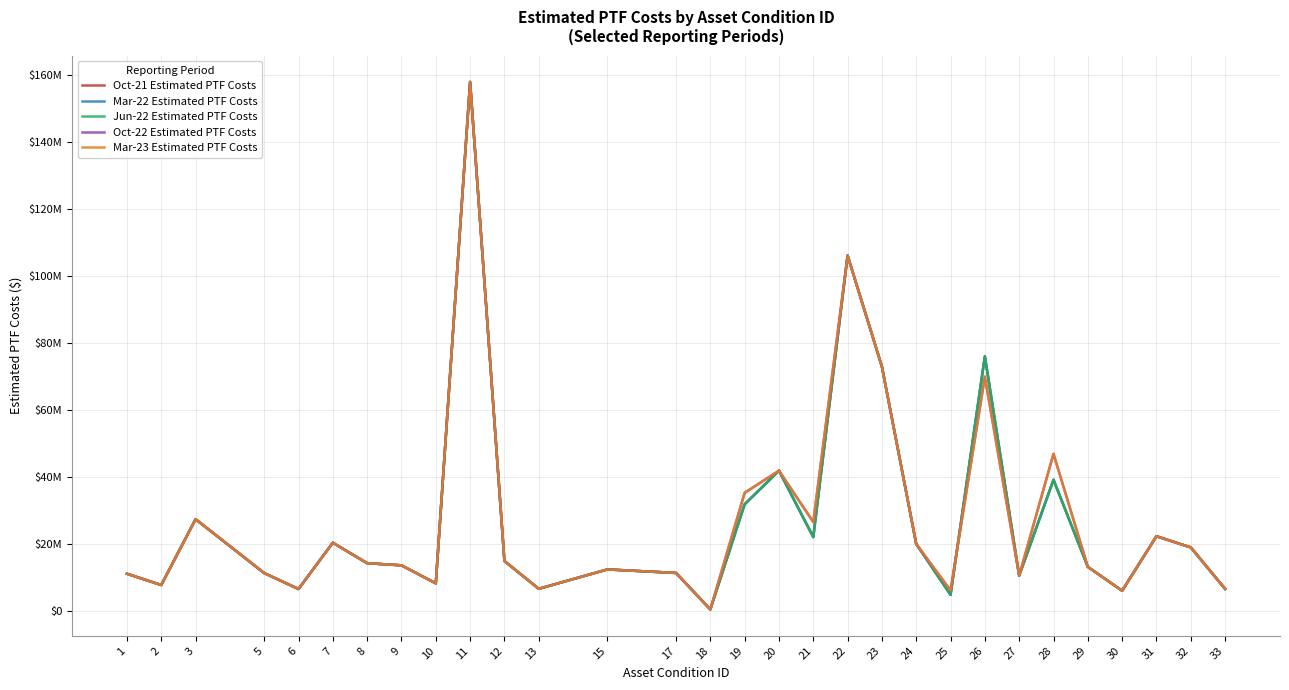

Which category has the highest value in the Oct-22 Estimated PTF Costs series?

11